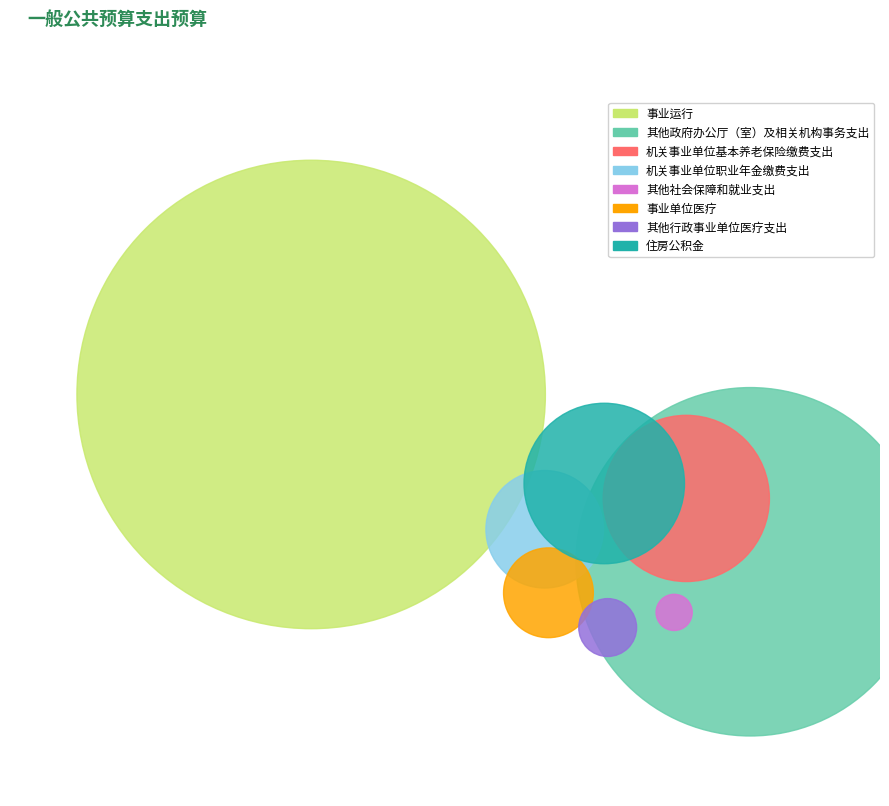

Which slice represents more than half of the pie?

事业运行